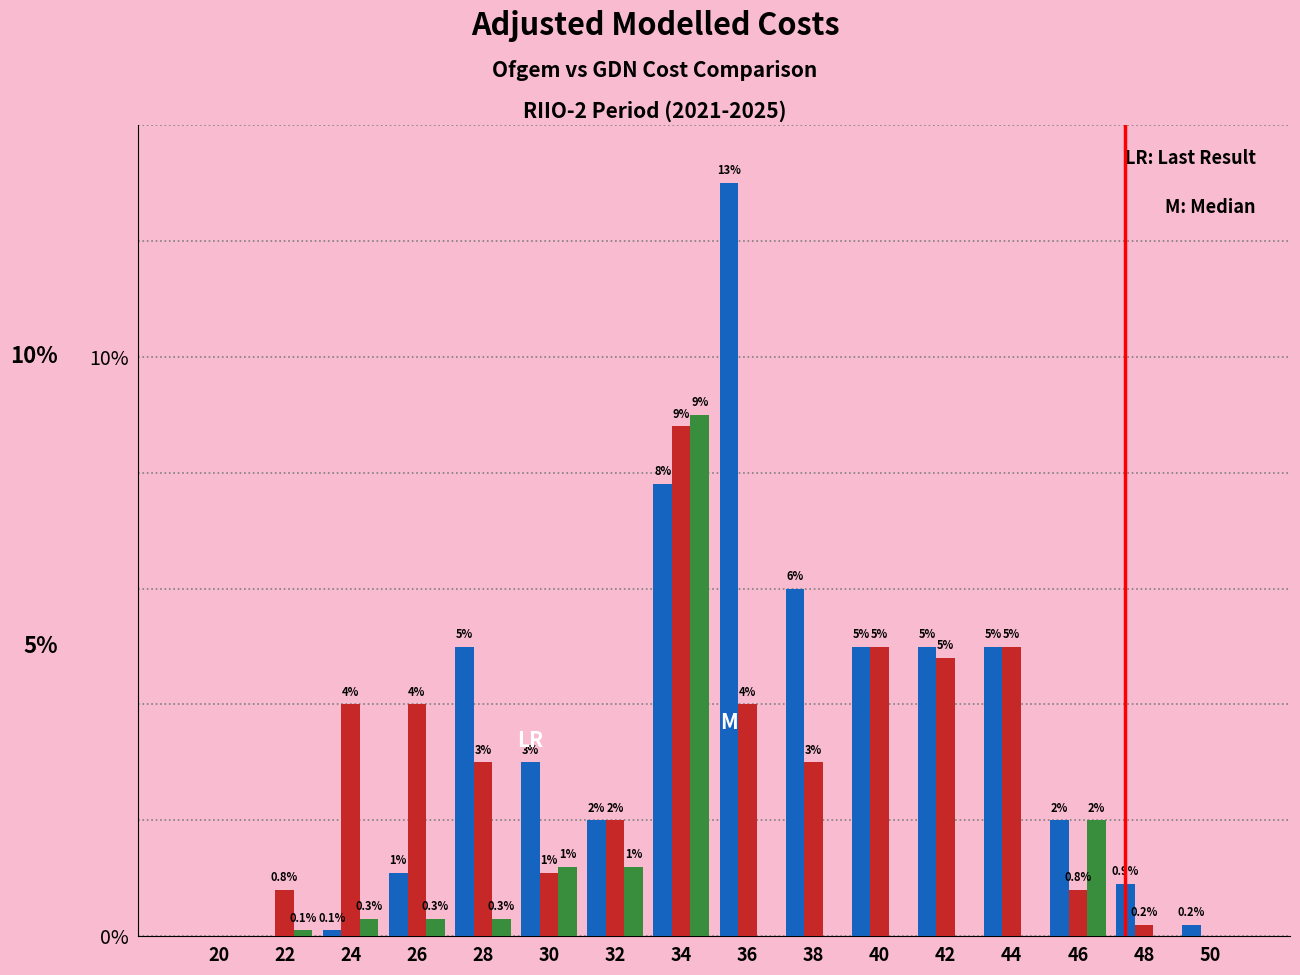

What is the maximum value shown in the chart?

13.0